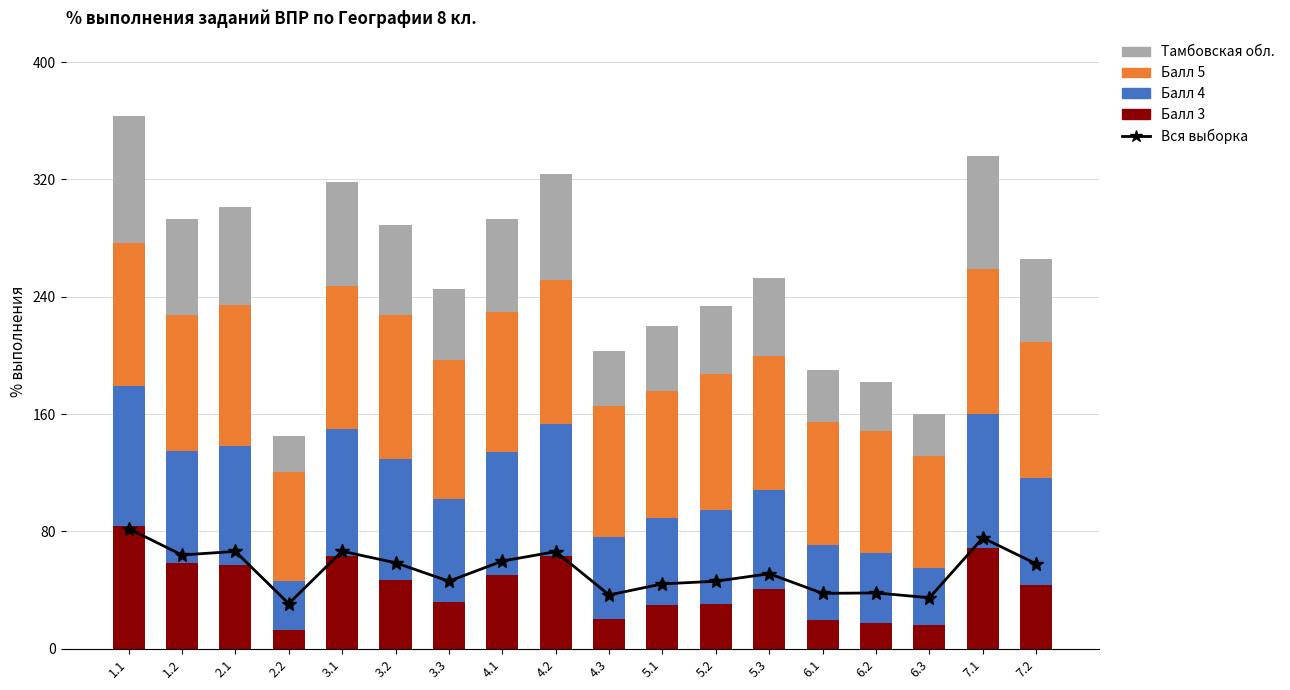

What position from the right is 5.2?

7